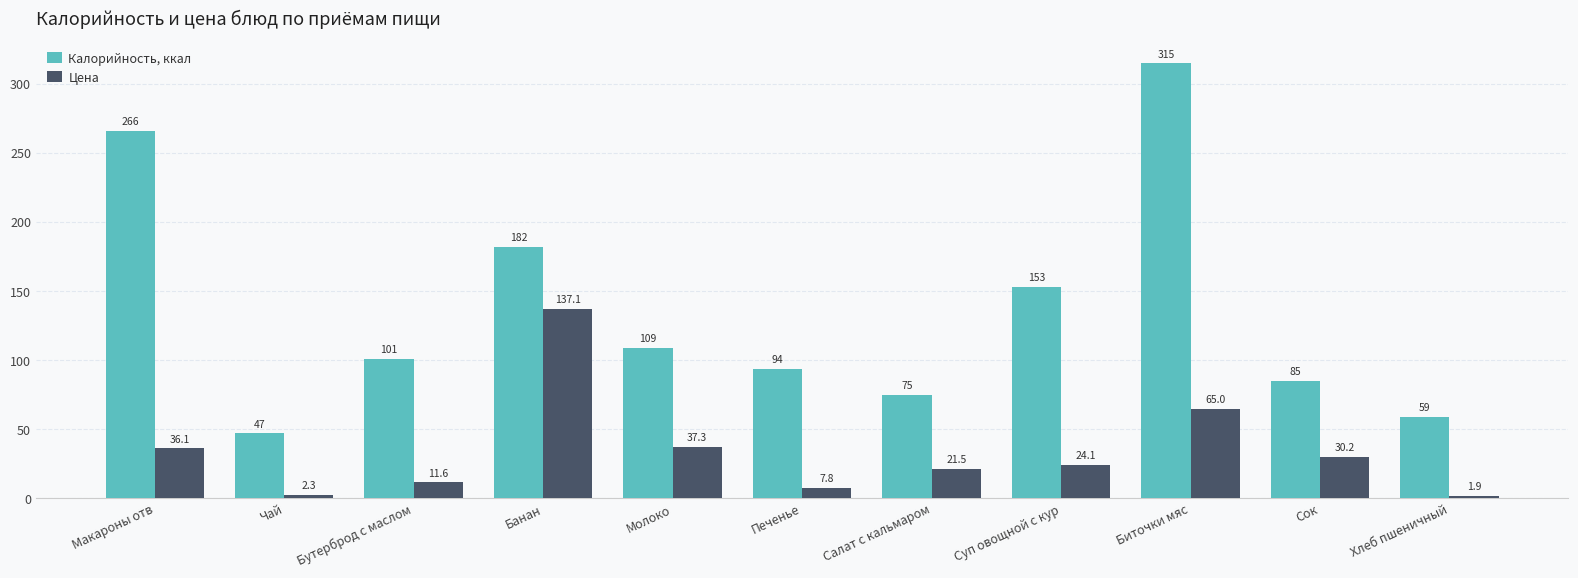

What is the average value of the Цена series?

34.1